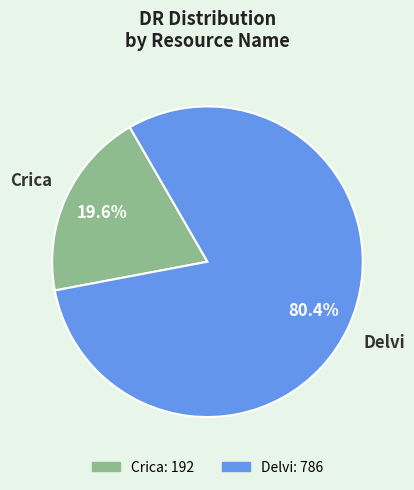

Which slice is the largest?

Delvi